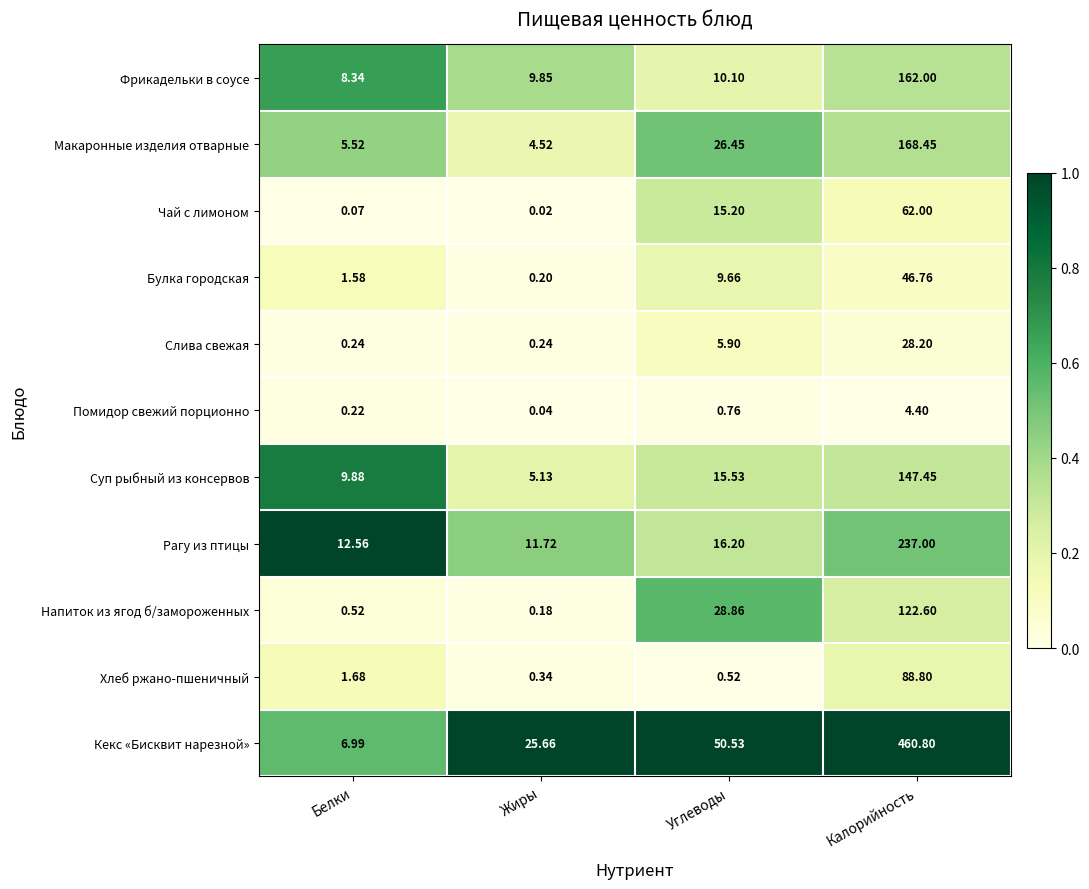

At which label does Суп рыбный из консервов first exceed 15?

Углеводы